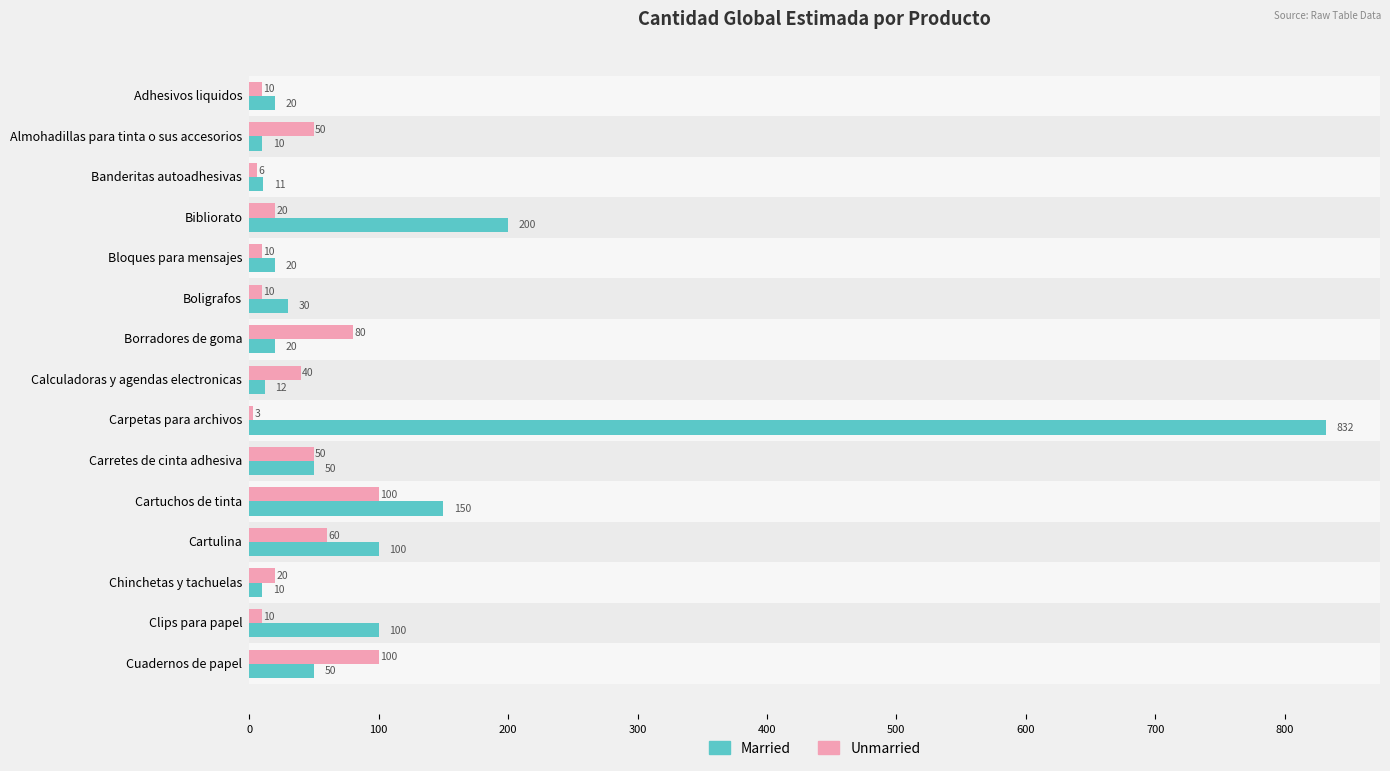

Is it true that Married equals 102 at Cartuchos de tinta?

False